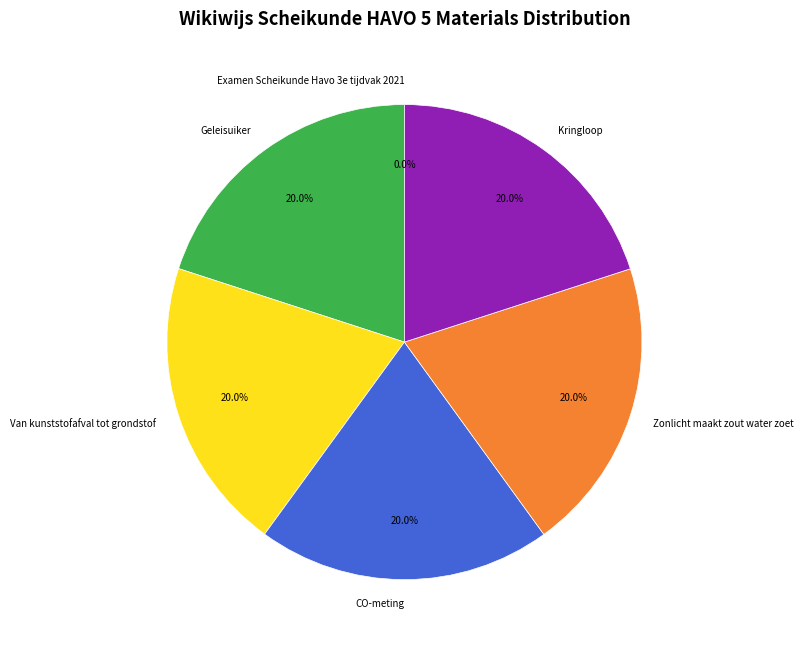

What is the ratio of the value at Zonlicht maakt zout water zoet to the value at Van kunststofafval tot grondstof?

1.0